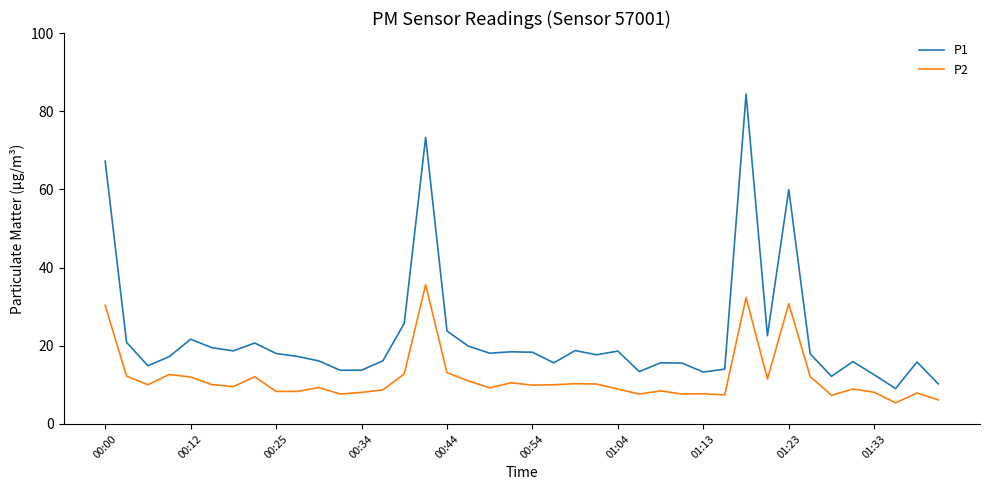

Which series has the largest total across all categories?

P1